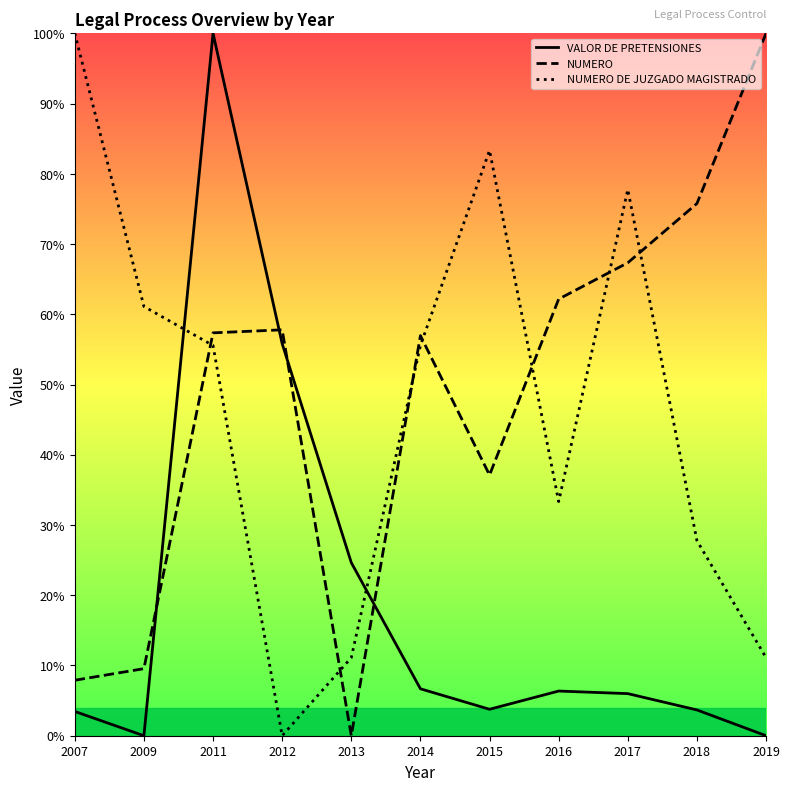

Which series has the widest spread of values?

VALOR DE PRETENSIONES